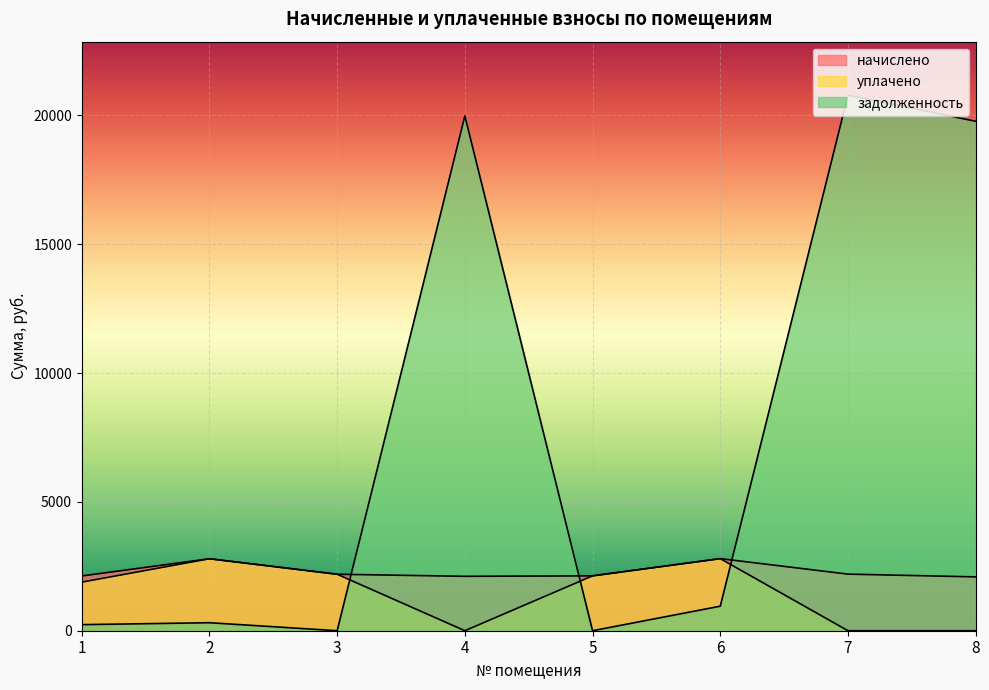

What value does the начислено series have at 5?

2129.5